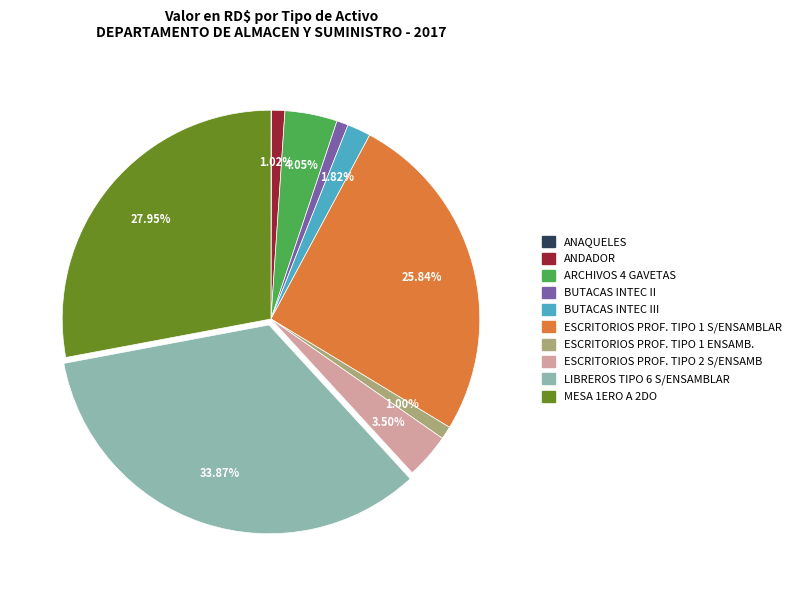

To the nearest percent, what is the average slice percentage?

10%